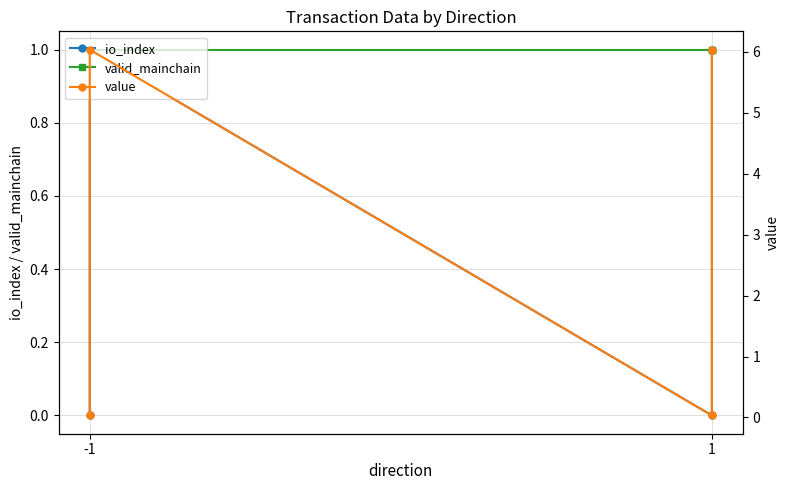

List the series in order of their peak value, lowest first.

io_index, valid_mainchain, value